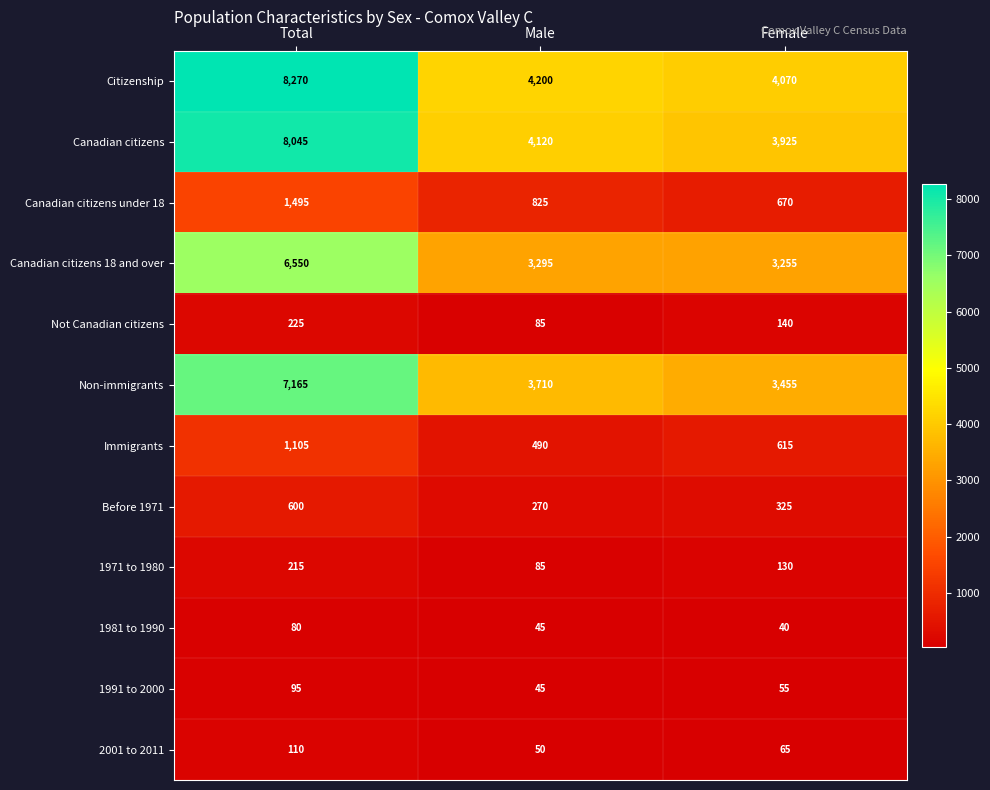

At how many categories does at least one series exceed 6652?

1